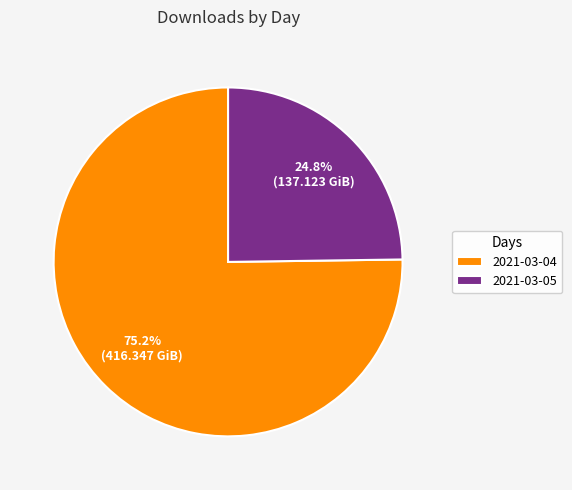

To the nearest percent, what portion does 2021-03-05 represent?

25%